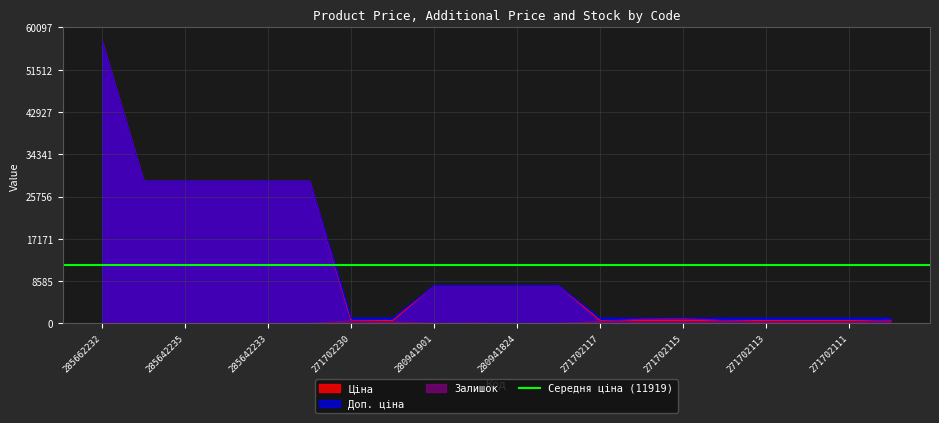

Is it true that Ціна equals 7688.0 at 280941901?

True